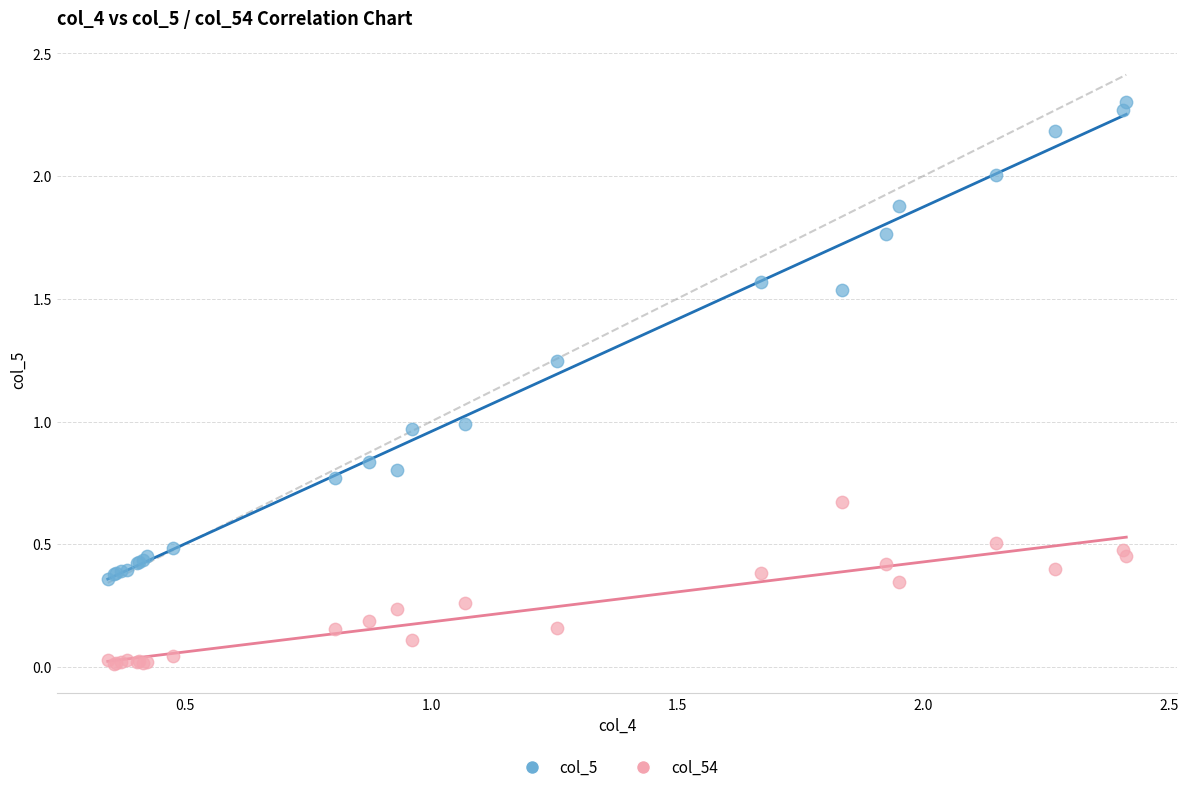

Which series has the largest Y range (max minus min)?

col_5